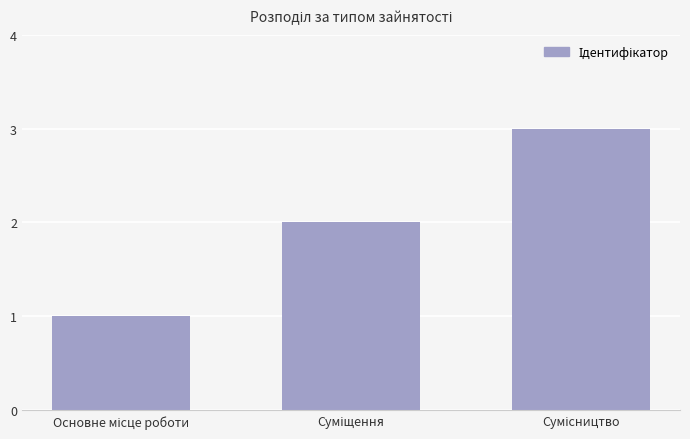

How many categories are shown in the chart?

3